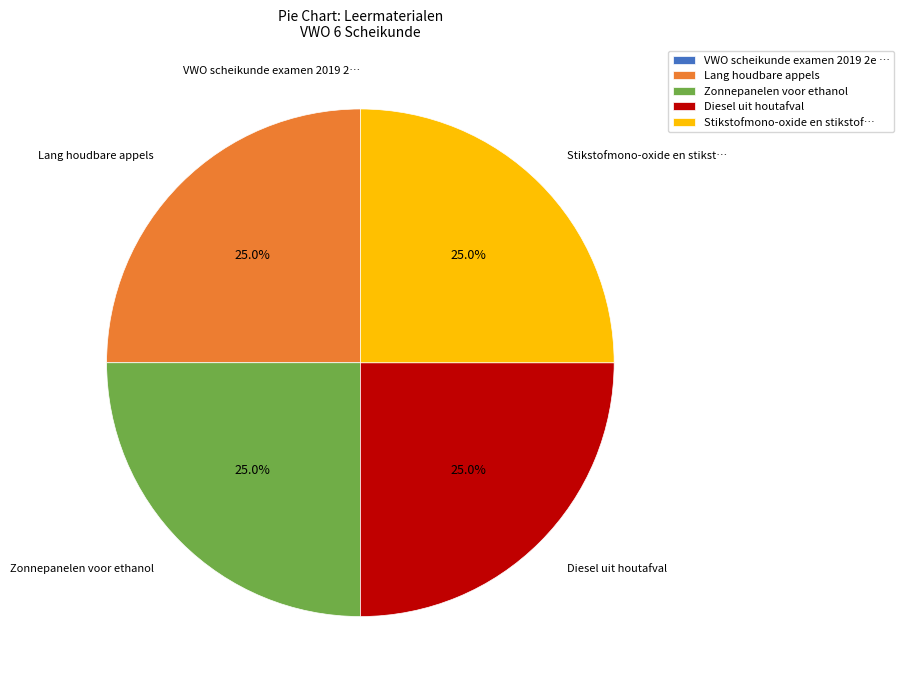

What portion of the pie excludes Zonnepanelen voor ethanol?

75.0%